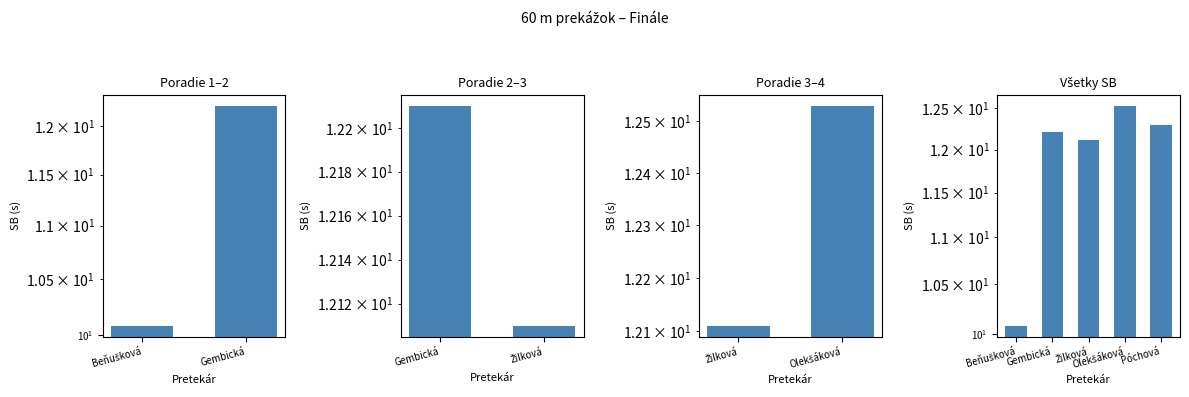

What is the sum of all values?

59.2